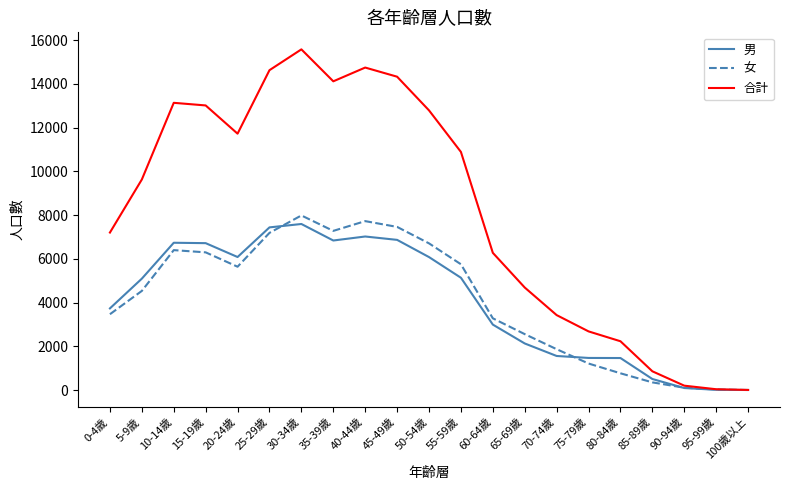

True or false: 女 has a value of 5027 at 30-34歲.

False